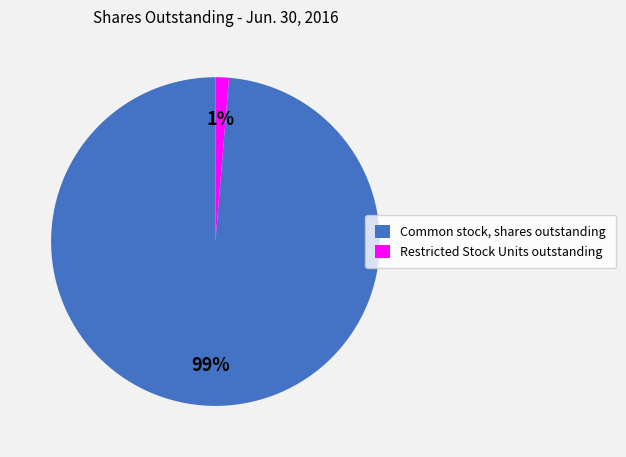

Do Restricted Stock Units outstanding and Common stock, shares outstanding together represent more than half of the pie?

Yes